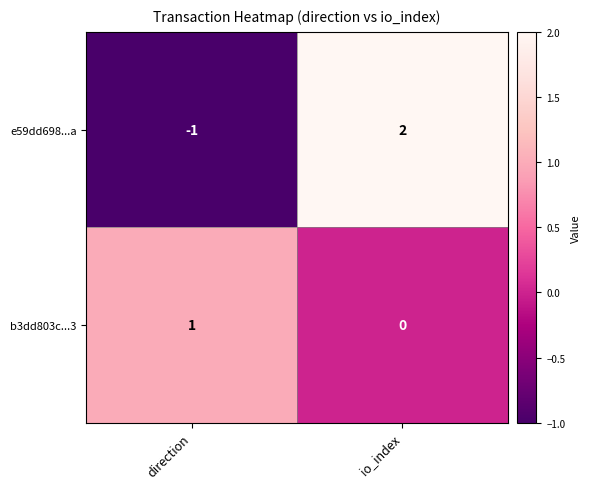

Which series has the widest spread of values?

e59dd698...a